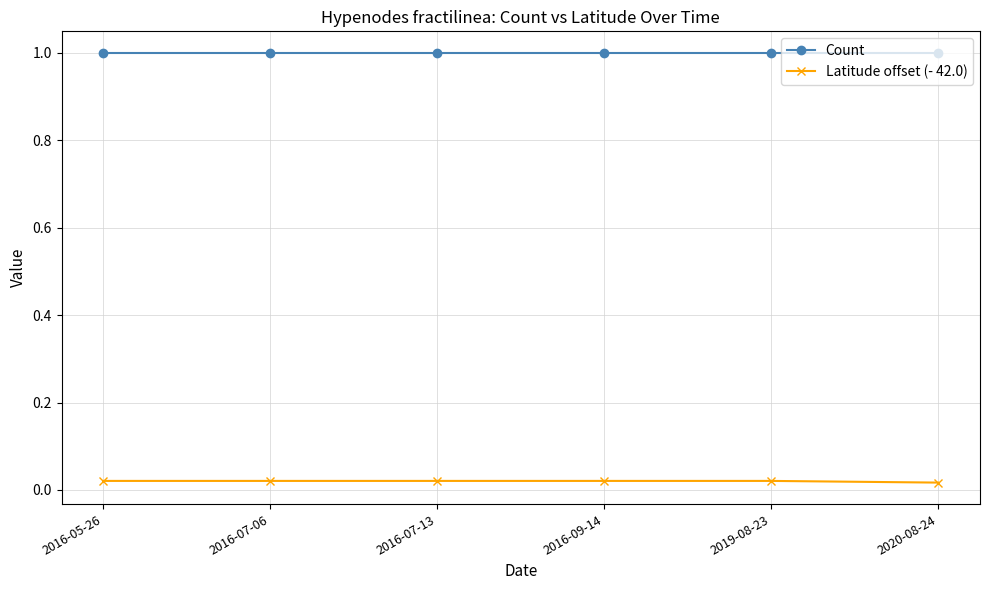

At 2016-05-26, list the series in order from smallest to largest.

Latitude offset (- 42.0), Count